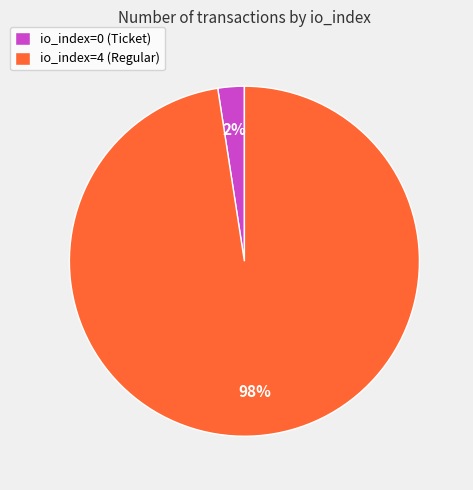

Does io_index=0 (Ticket) represent more than half of the total?

No